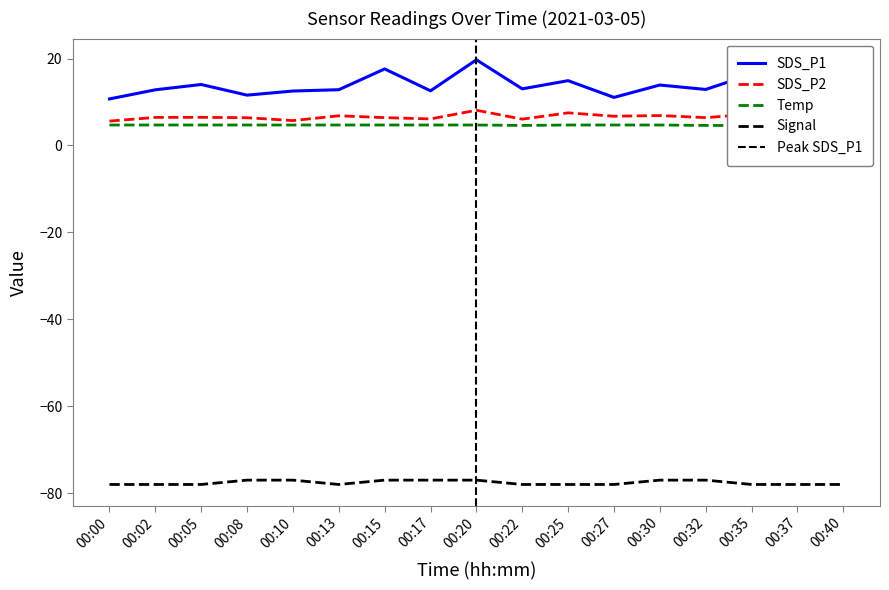

What is the value of the Signal point at the 15th from the left?

-78.0